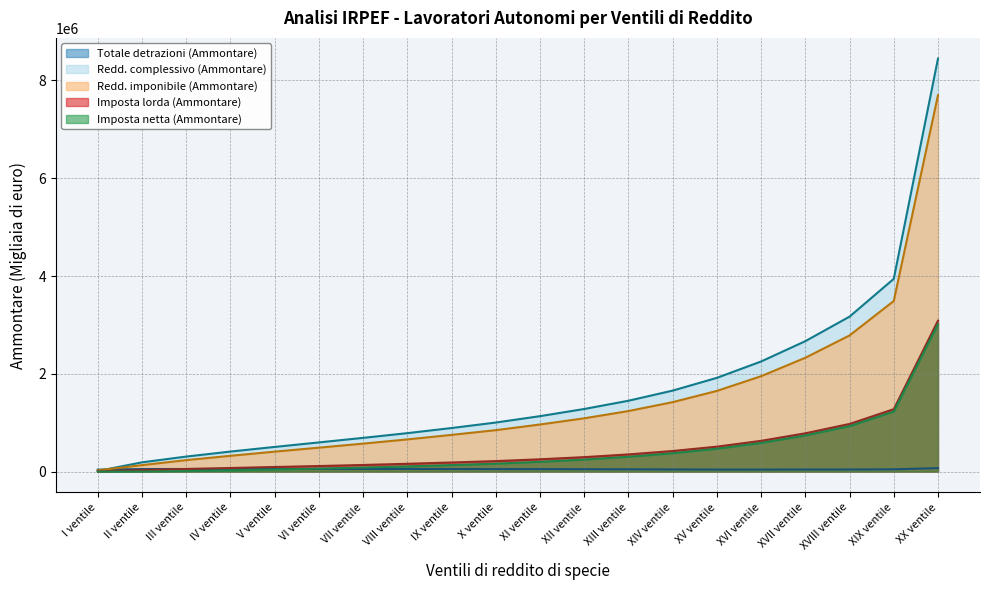

Rank the categories by Redd. imponibile (Ammontare) value from lowest to highest.

I ventile, II ventile, III ventile, IV ventile, V ventile, VI ventile, VII ventile, VIII ventile, IX ventile, X ventile, XI ventile, XII ventile, XIII ventile, XIV ventile, XV ventile, XVI ventile, XVII ventile, XVIII ventile, XIX ventile, XX ventile